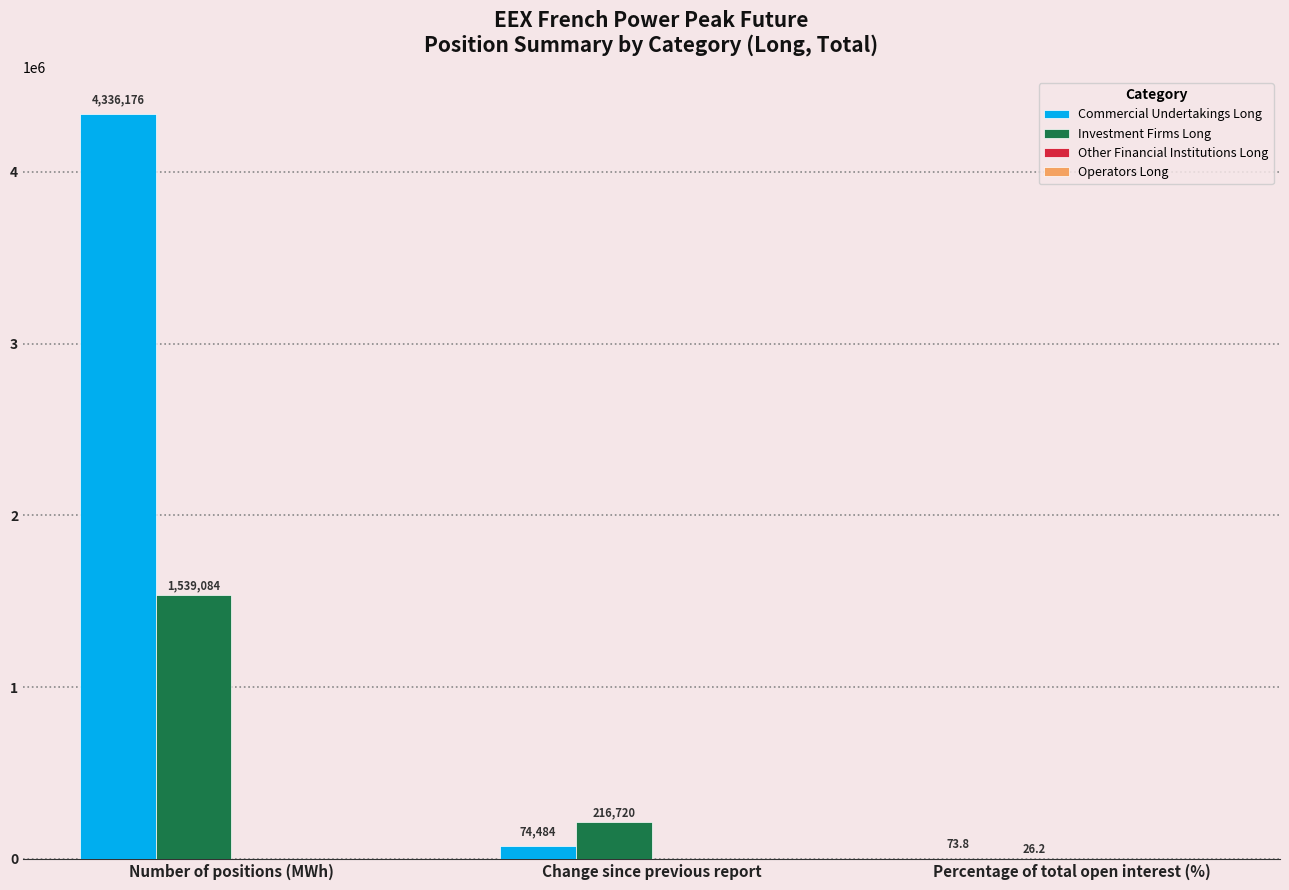

The value of Commercial Undertakings Long at Percentage of total open interest (%) is 73.8. True or false?

True